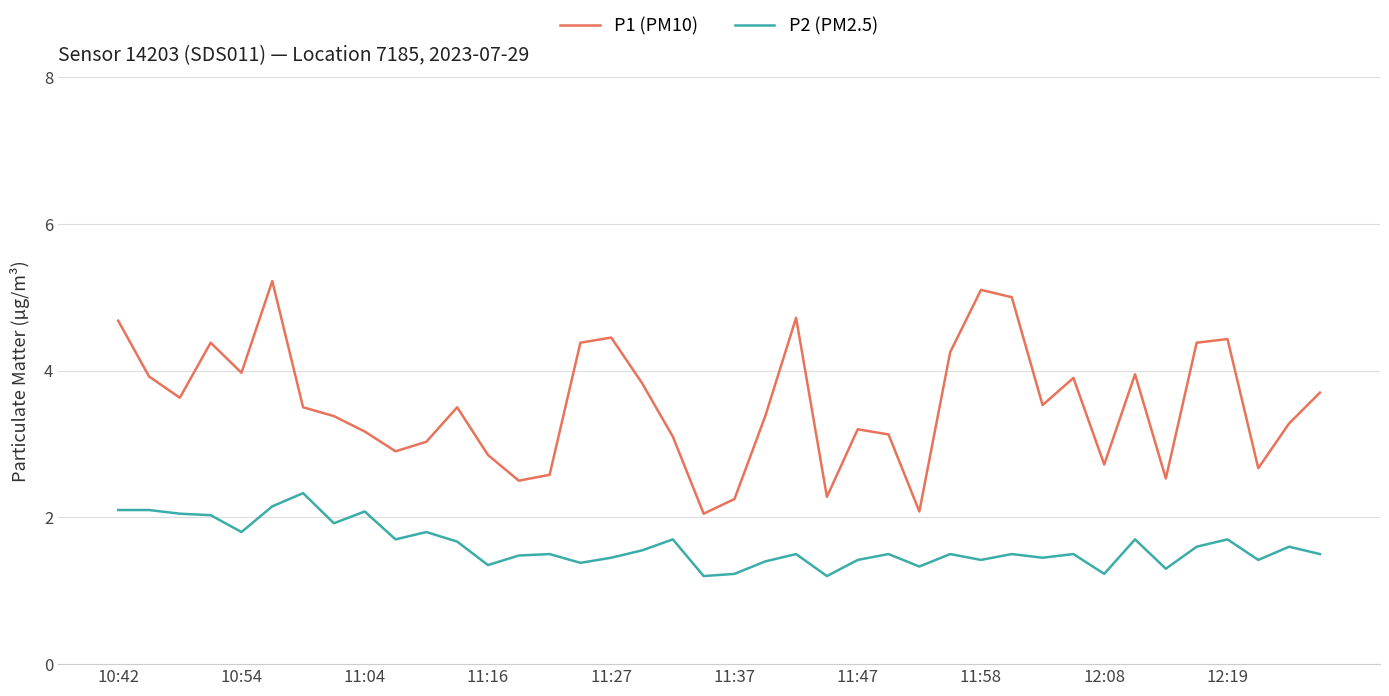

Which series has the largest total across all categories?

P1 (PM10)